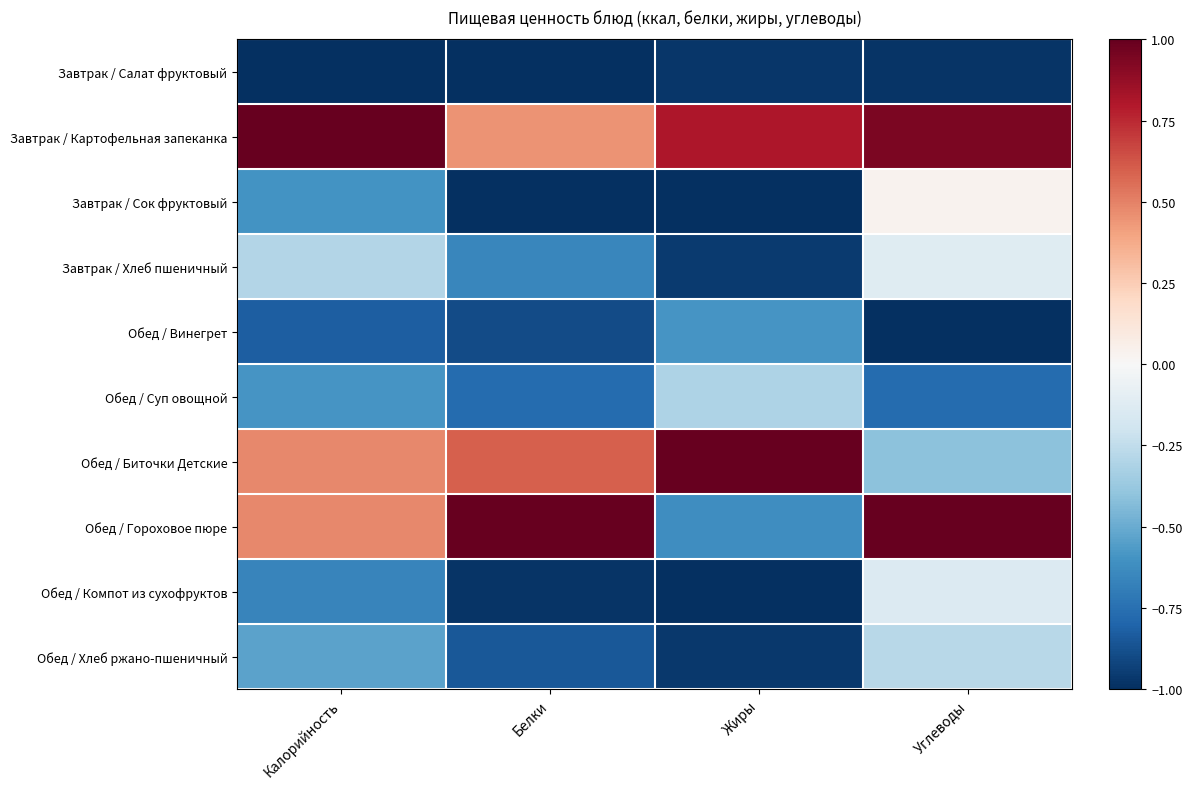

Which series has the widest spread of values?

Обед / Гороховое пюре